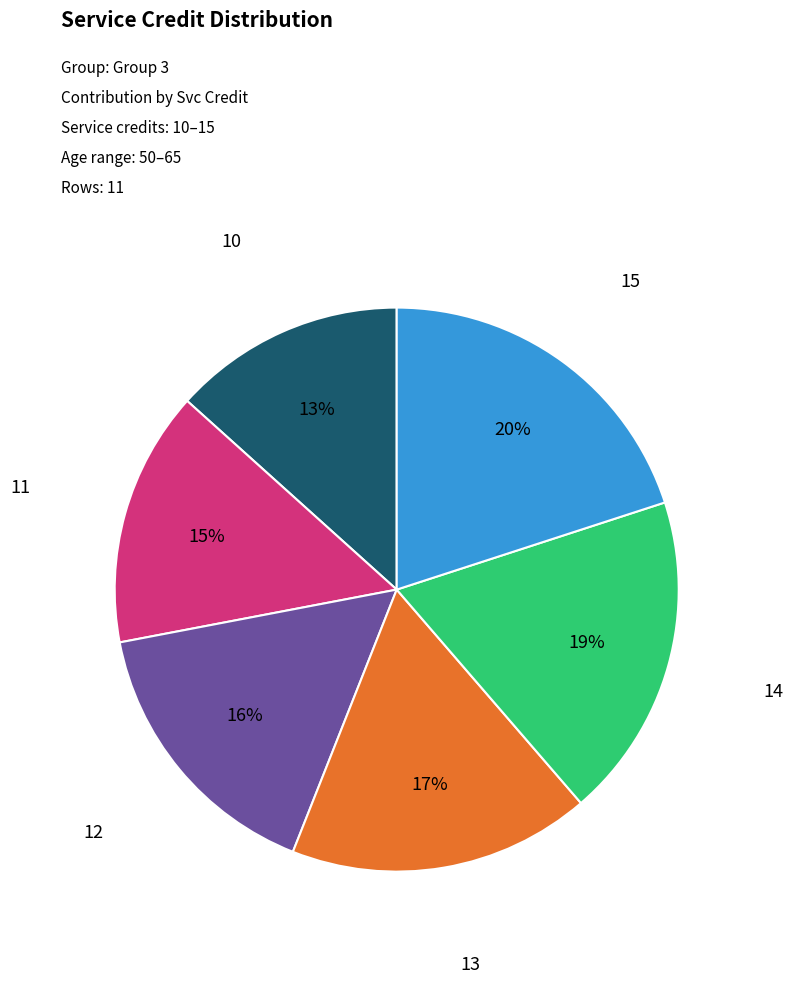

How many segments does this pie chart have?

6